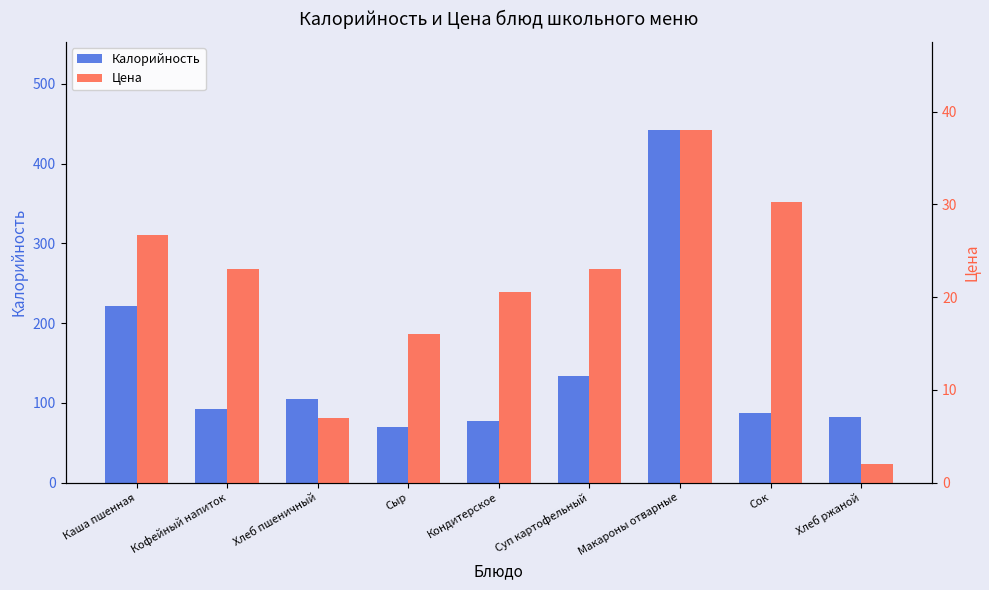

Is it true that Калорийность equals 125.1 at Макароны отварные?

False